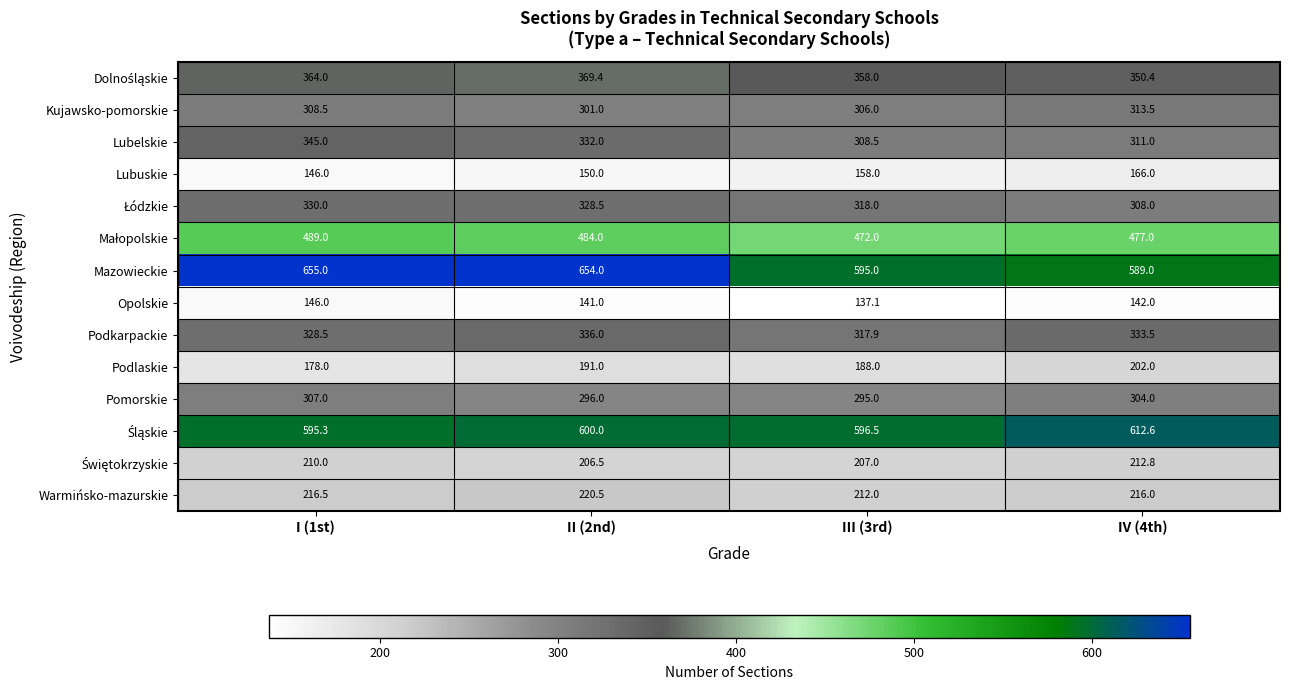

At which label does Kujawsko-pomorskie first exceed 308?

I (1st)